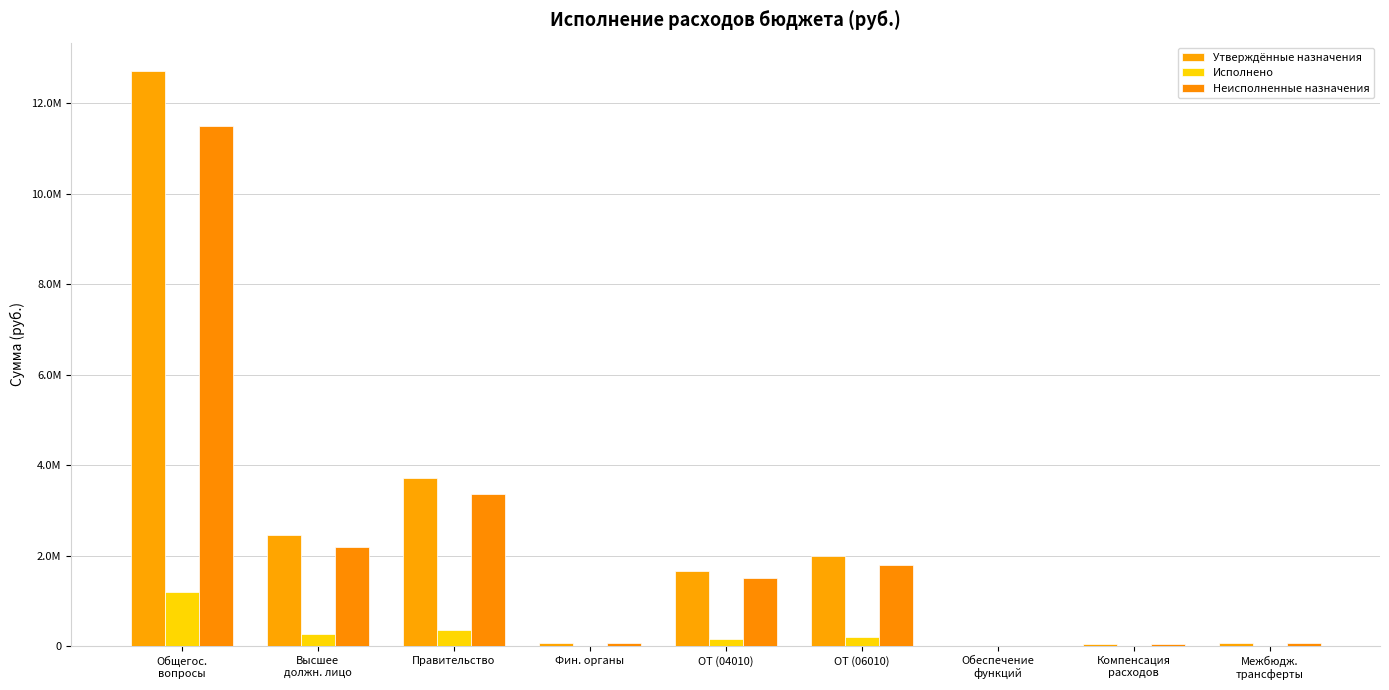

What is the sum of all Утверждённые назначения values?

22748107.7